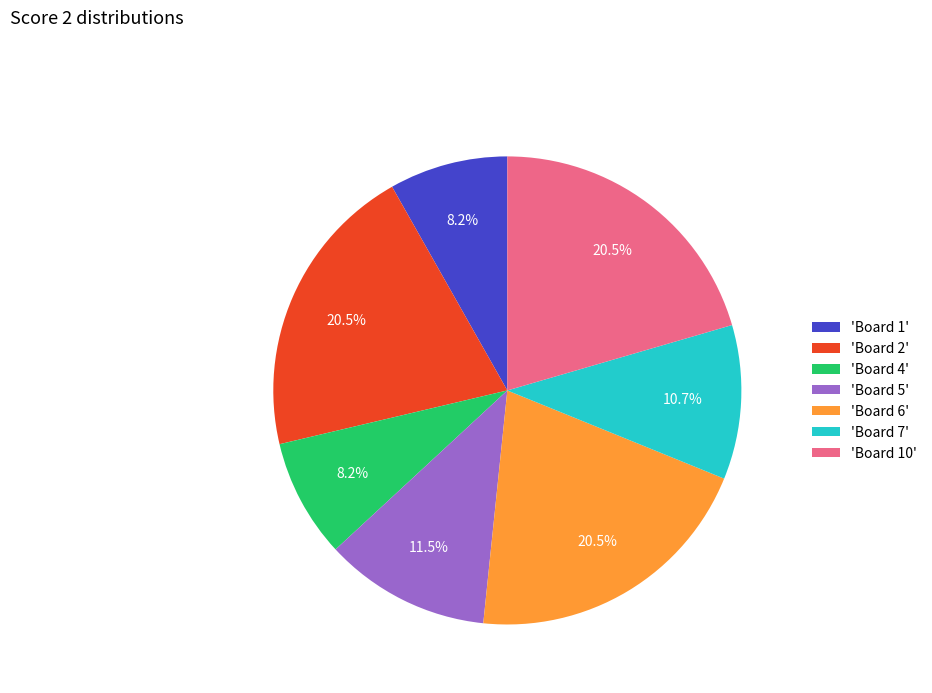

What percentage is NOT represented by 'Board 2'?

79.5%